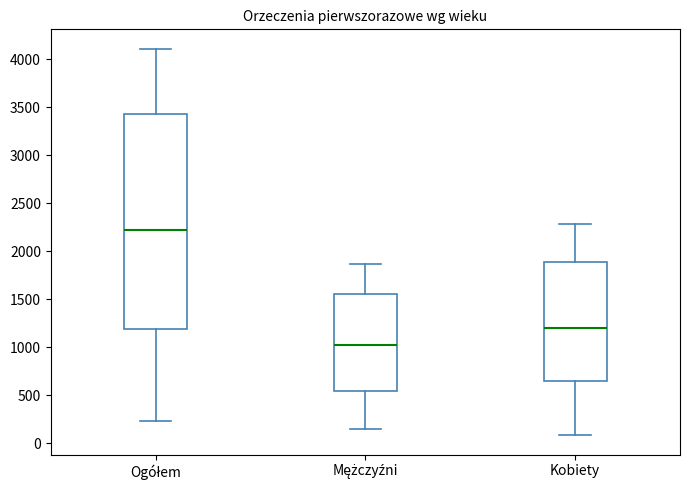

Reading left to right, read every box against the y-axis: the position of its median line, the range the box covers, and the ends of its whiskers. The values are not printed on the chart, so give them approximately, as read against the axis.

Ogółem: median 2200, box 1200 to 3450, whiskers 250 to 4100
Mężczyźni: median 1000, box 550 to 1550, whiskers 150 to 1850
Kobiety: median 1200, box 650 to 1900, whiskers 100 to 2300